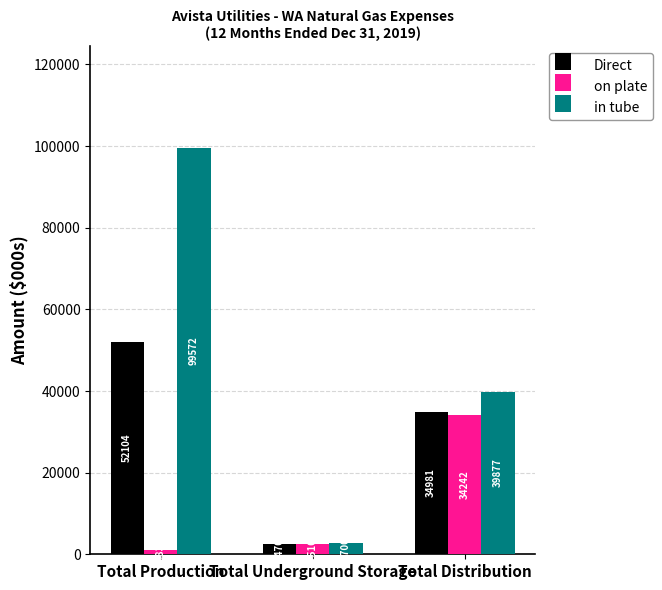

What is the difference between the on plate values at Total Production and Total Distribution?

33259